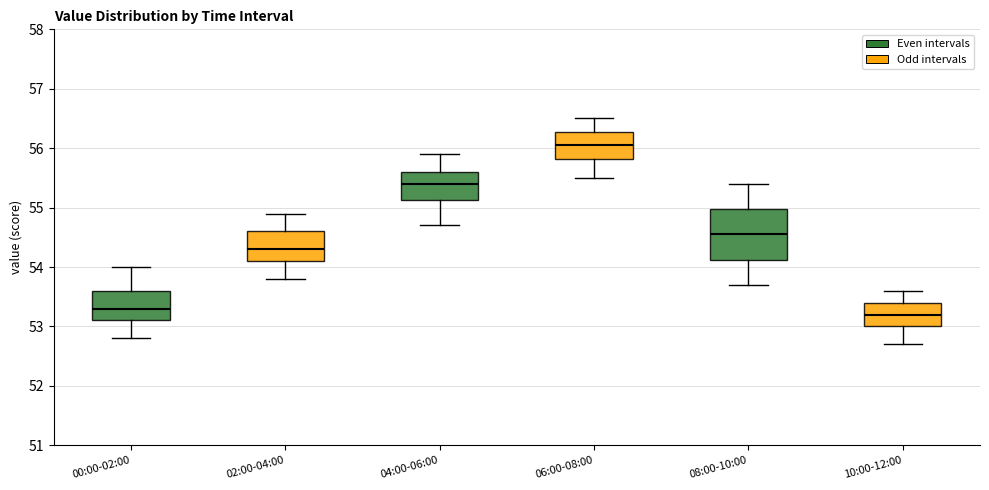

Reading left to right, read every box against the y-axis: the position of its median line, the range the box covers, and the ends of its whiskers. The values are not printed on the chart, so give them approximately, as read against the axis.

00:00-02:00: median 53.3, box 53.1 to 53.6, whiskers 52.8 to 54.0
02:00-04:00: median 54.3, box 54.1 to 54.6, whiskers 53.8 to 54.9
04:00-06:00: median 55.4, box 55.1 to 55.6, whiskers 54.7 to 55.9
06:00-08:00: median 56.1, box 55.8 to 56.3, whiskers 55.5 to 56.5
08:00-10:00: median 54.6, box 54.1 to 55.0, whiskers 53.7 to 55.4
10:00-12:00: median 53.2, box 53.0 to 53.4, whiskers 52.7 to 53.6